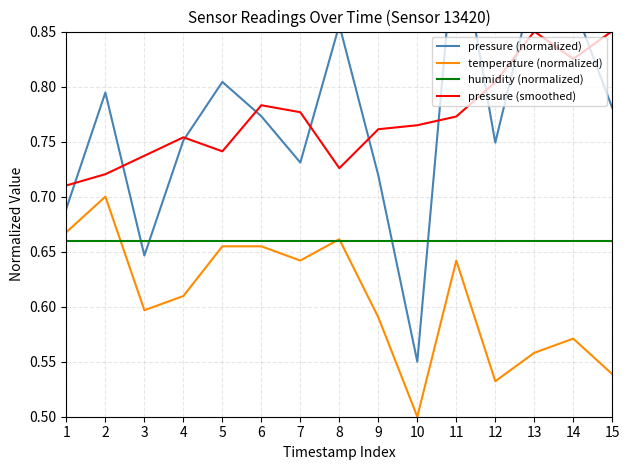

Where is the first local minimum for pressure (smoothed)?

5